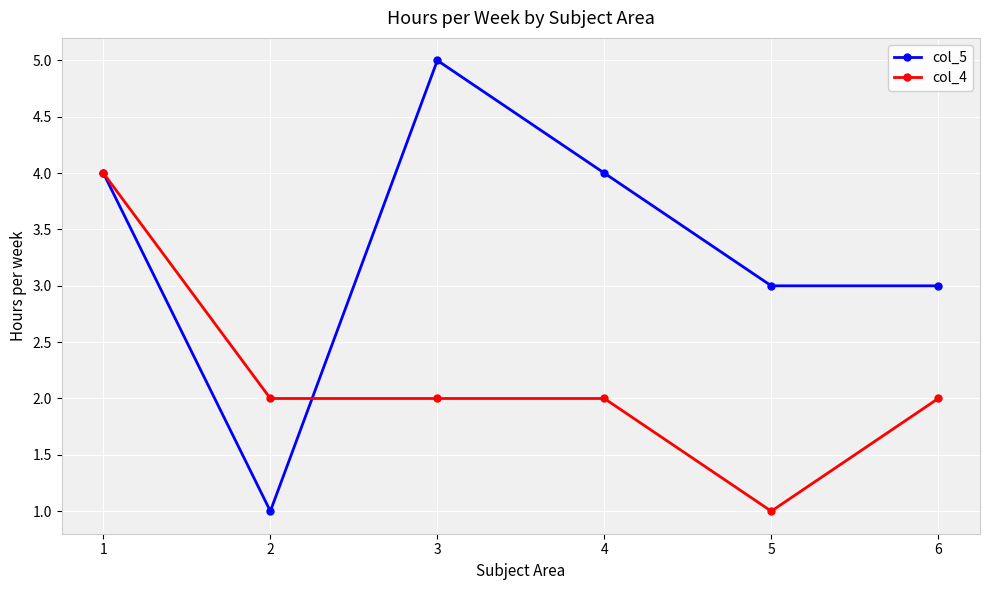

Is this an area chart (filled region under the line)?

No